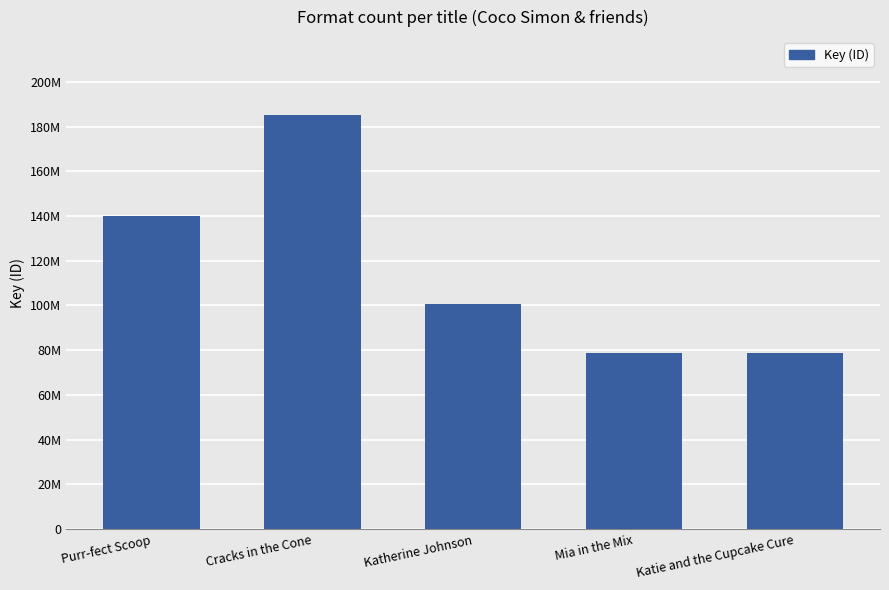

Does the chart contain any negative values?

No